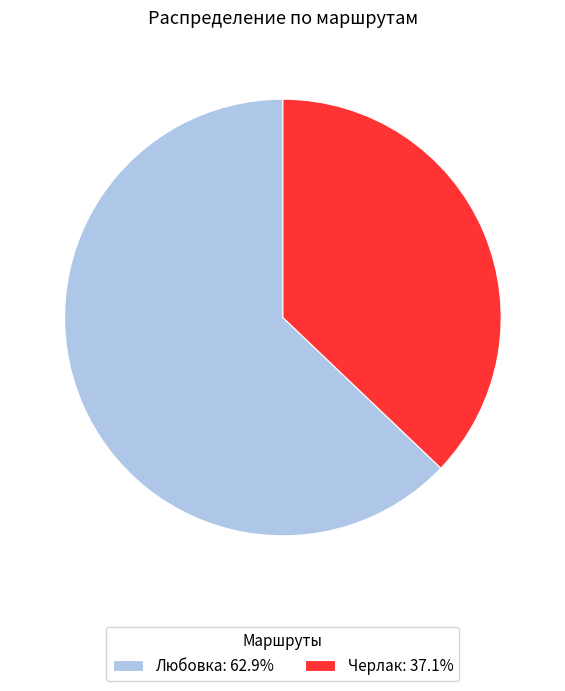

Which slice is the smallest?

Черлак